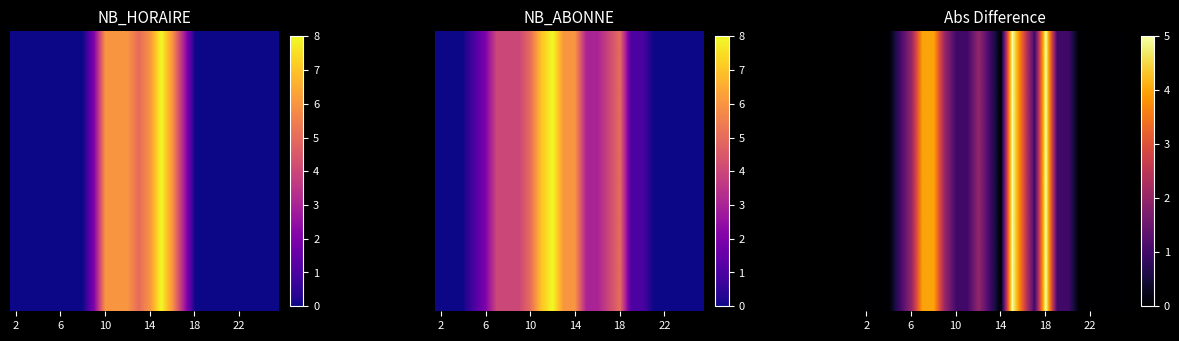

Which label corresponds to the smallest value in the chart?

2